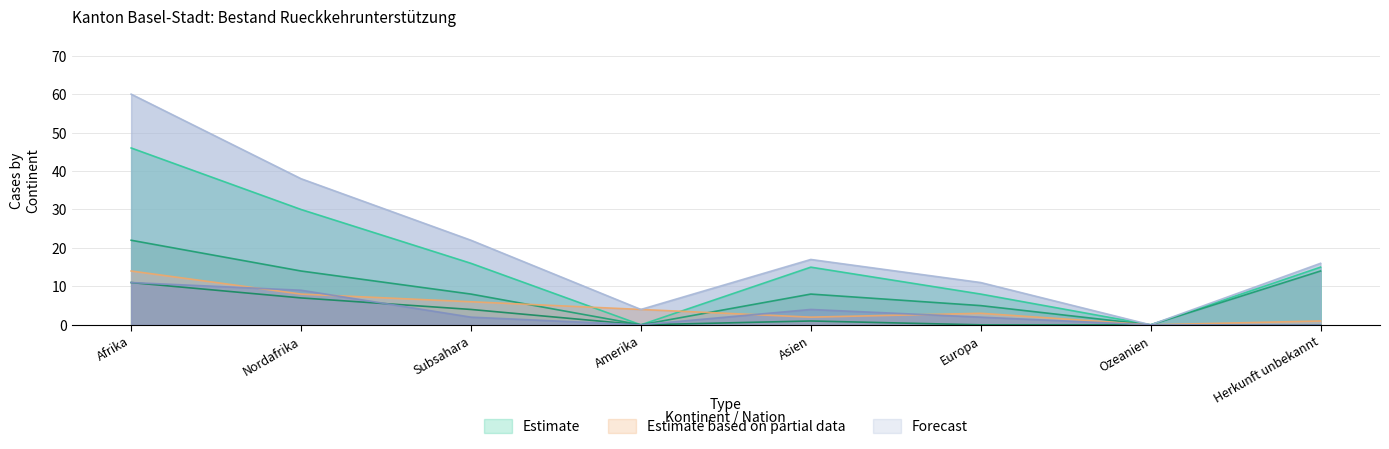

The Spezialfaelle Asyl series shows 11 at Afrika. True or false?

True